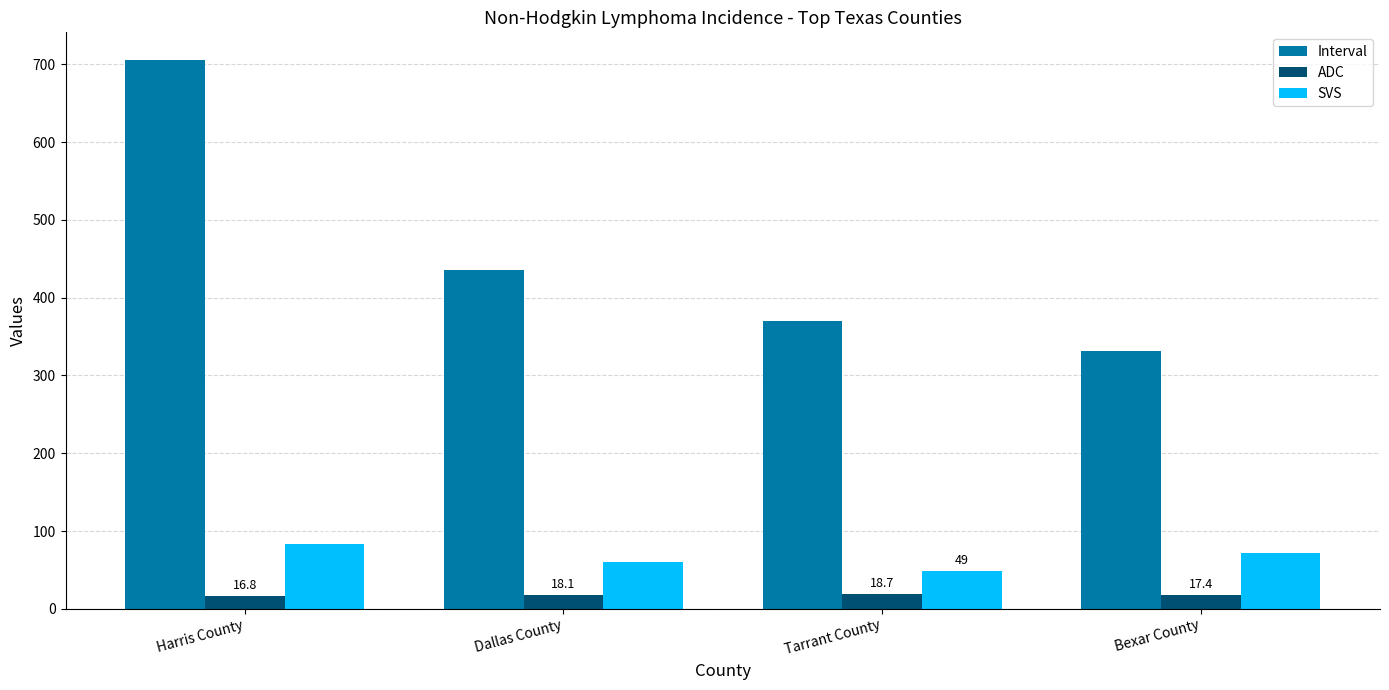

What is the label of the 2nd bar from the right?

Tarrant County